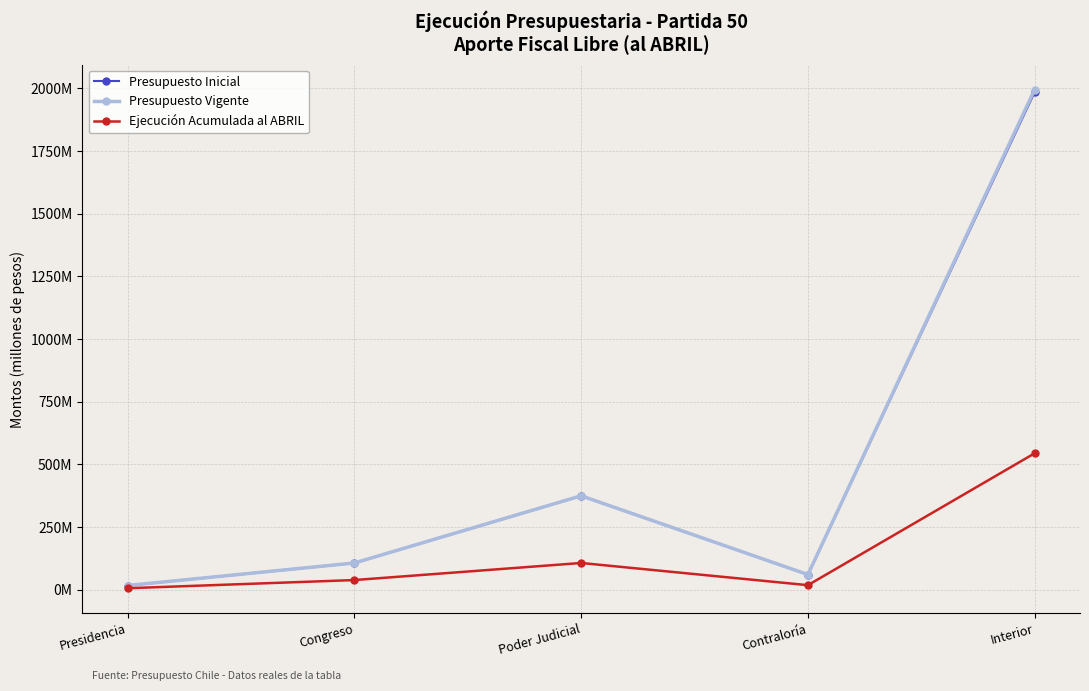

Which series has the widest spread of values?

Presupuesto Vigente